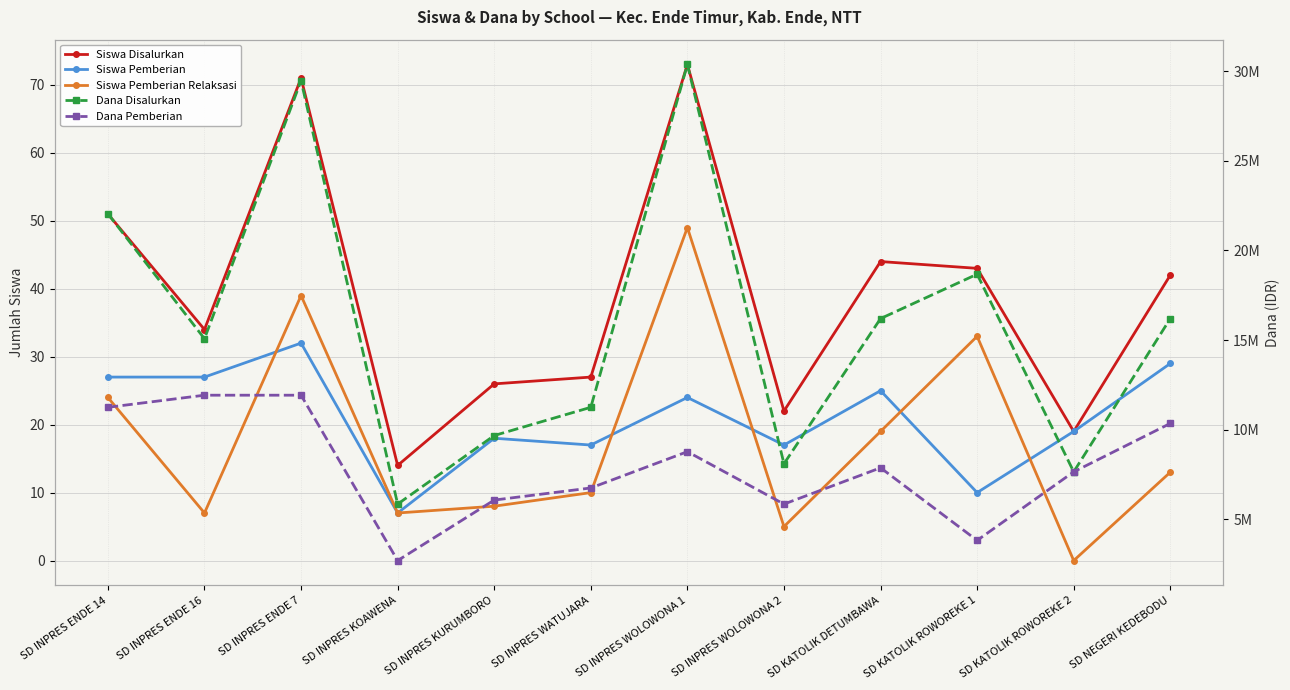

What is the spread (max minus min) of values at SD KATOLIK ROWOREKE 2?

7650000